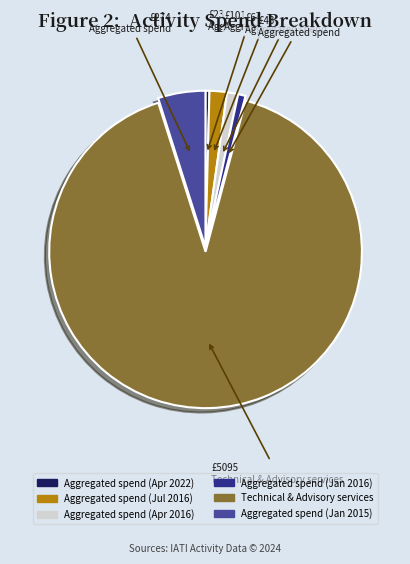

How many slices are in this pie chart?

6